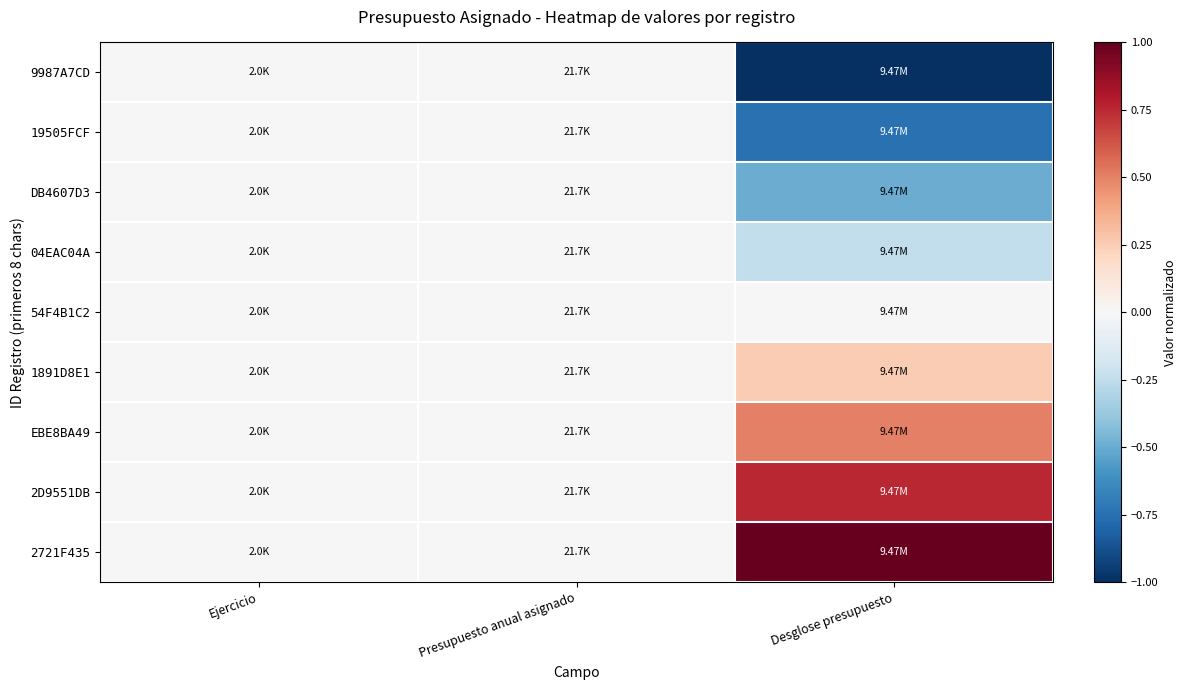

Rank the series by their maximum value, from highest to lowest.

2721F435, 2D9551DB, EBE8BA49, 1891D8E1, 9987A7CD, 19505FCF, DB4607D3, 04EAC04A, 54F4B1C2